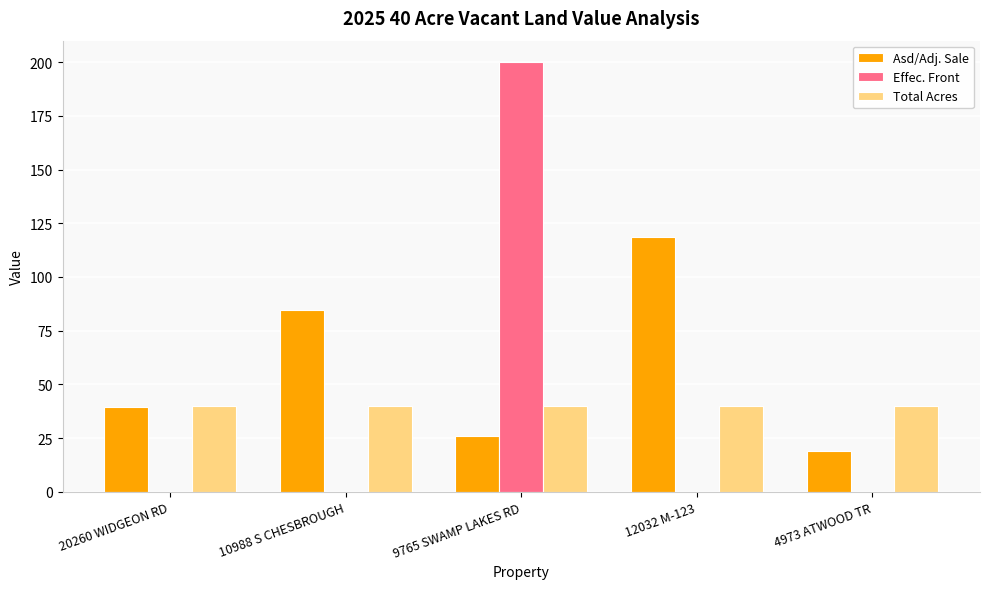

Reading right to left, list all the values displayed in this chart.

Asd/Adj. Sale: 18.9	118.4	25.8	84.7	39.3
Effec. Front: 0.0	0.0	200.0	0.0	0.0
Total Acres: 40.0	40.0	40.0	40.0	40.0